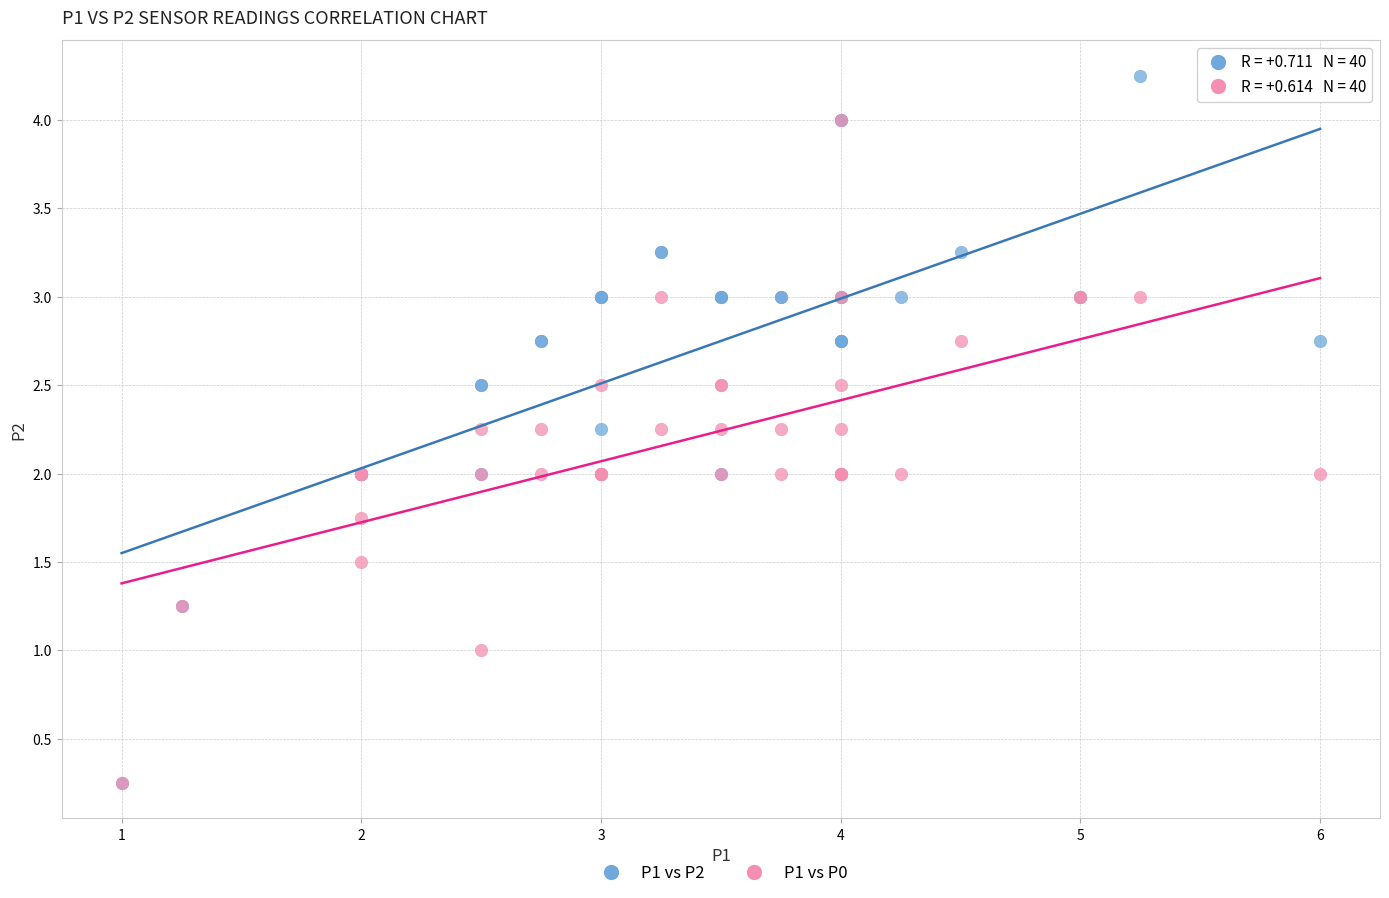

What are all the series names shown in the legend?

P1 vs P2, P1 vs P0